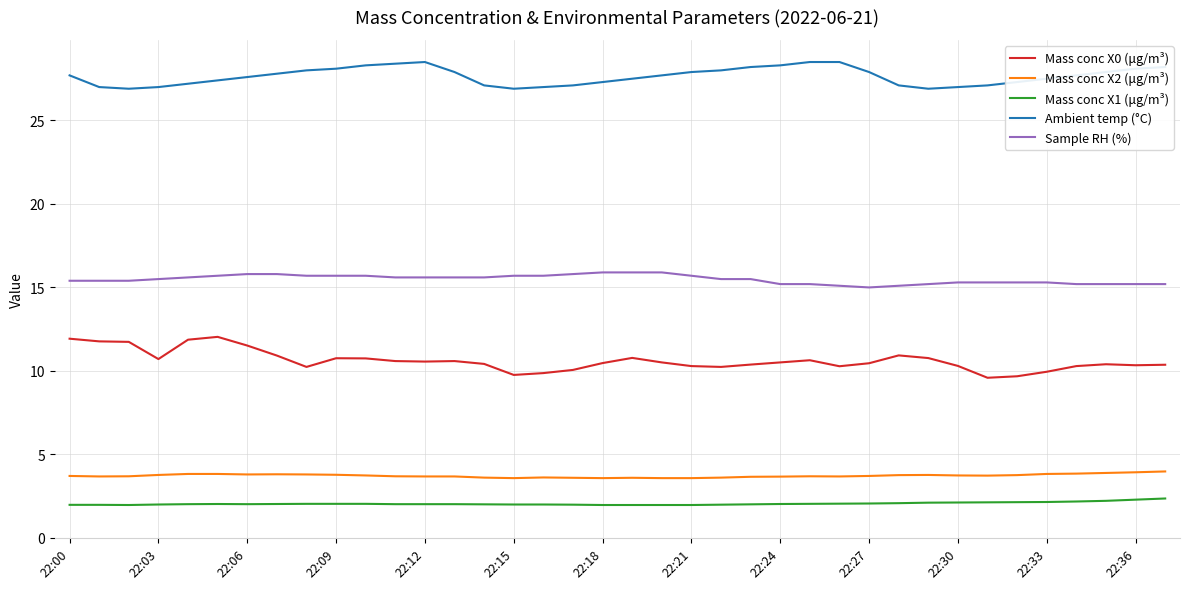

List the series in order of their peak value, highest first.

Ambient temp (°C), Sample RH (%), Mass conc X0 (μg/m³), Mass conc X2 (μg/m³), Mass conc X1 (μg/m³)